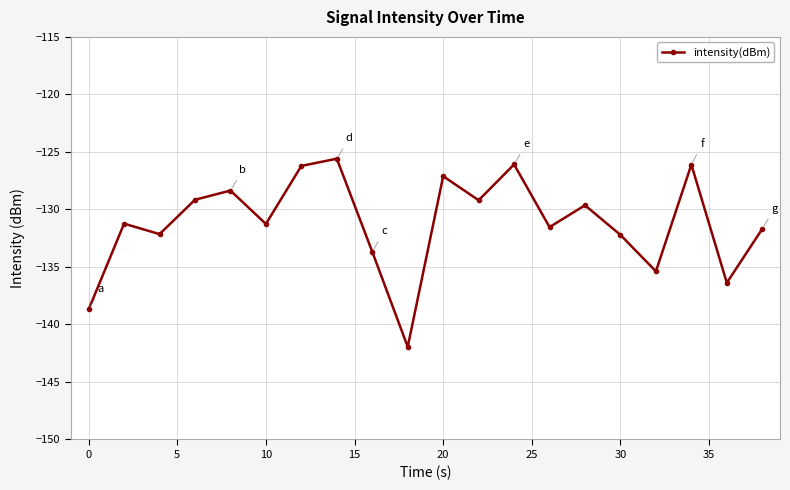

What is the smallest value displayed?

-141.9